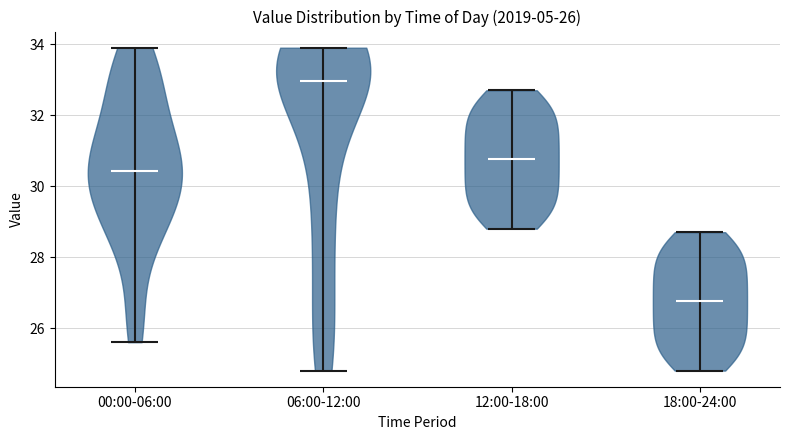

Which violin has the highest median line?

06:00-12:00